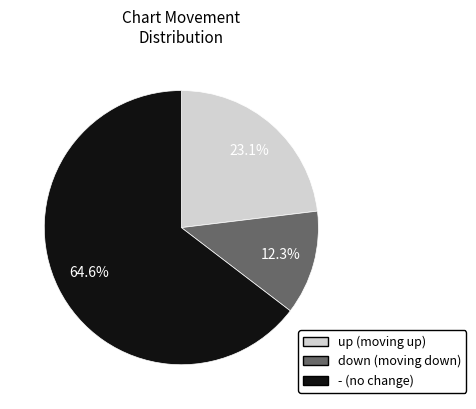

Does down account for over 50% of the chart?

No